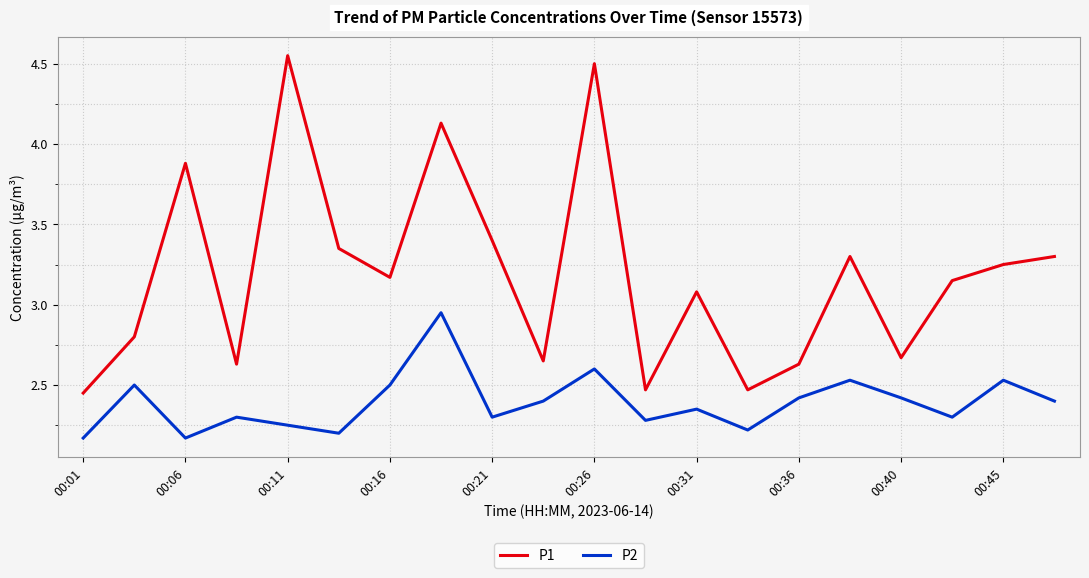

Rank the series by their average value, from lowest to highest.

P2, P1